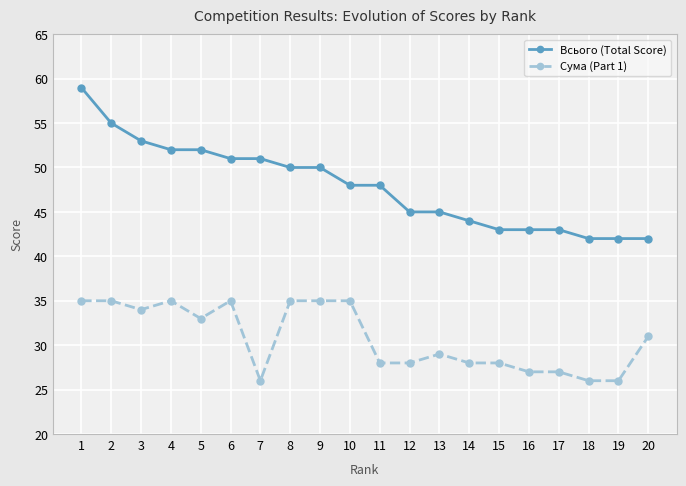

What is the value of the Всього (Total Score) point at the 4th from the left?

52